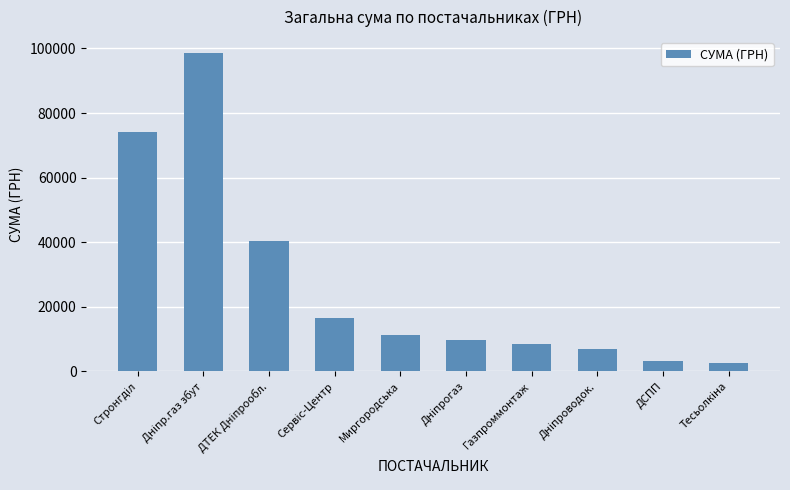

How many bars are there in total?

10